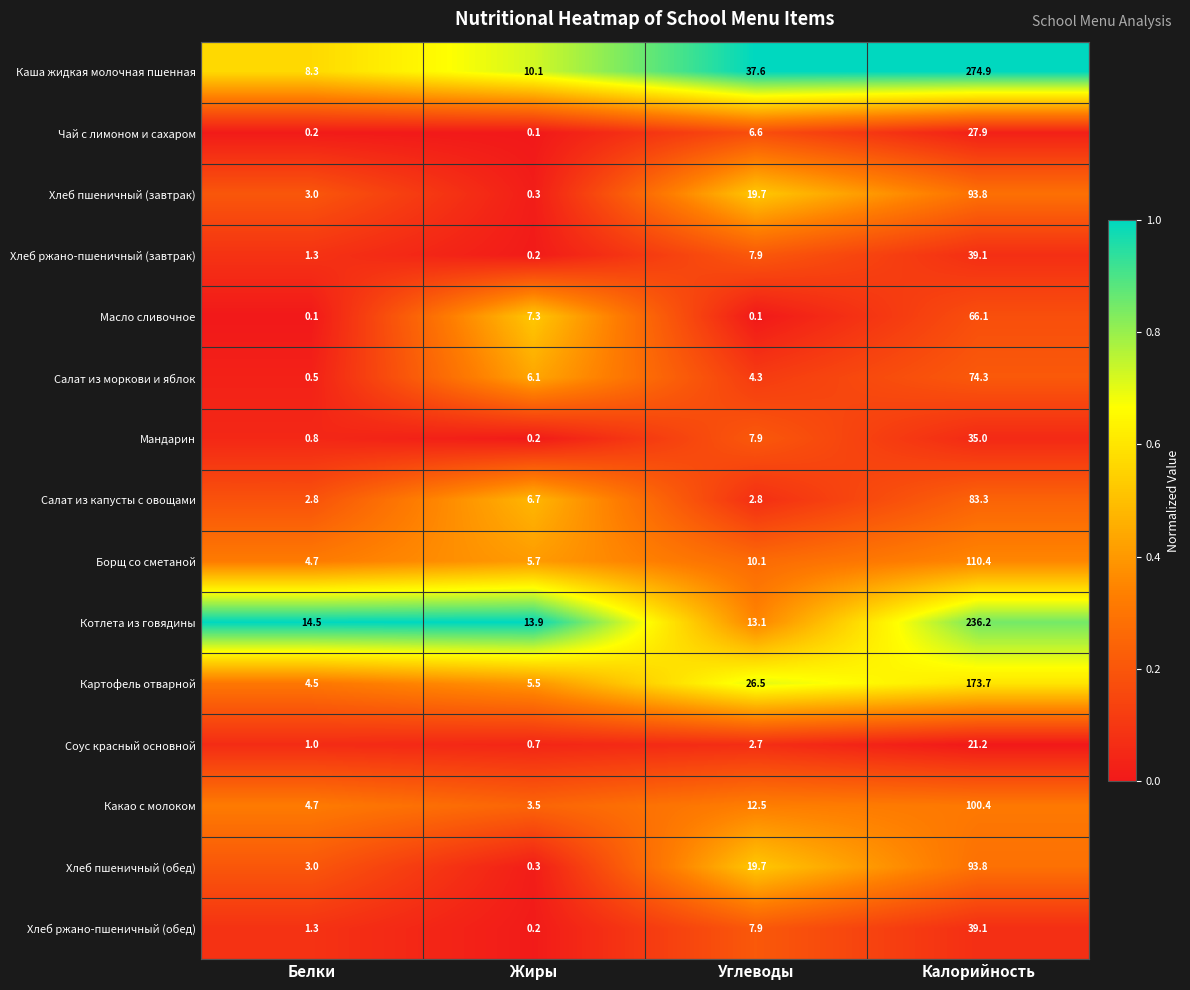

At which category is the sum across all series the highest?

Калорийность